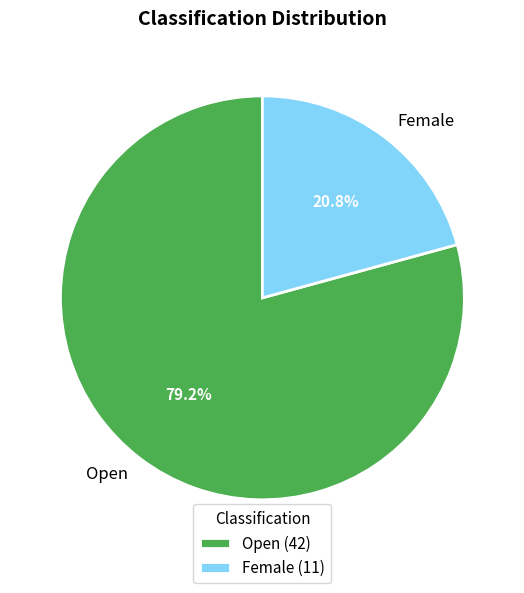

To the nearest percent, what is the difference between the Female and Open slice percentages?

58%